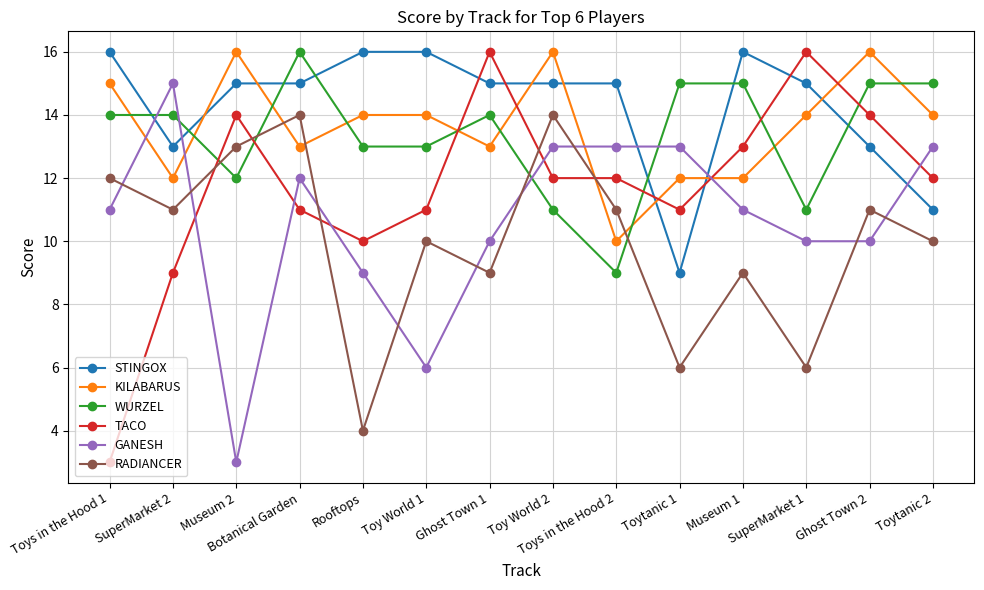

Which series changed the most between Toys in the Hood 1 and SuperMarket 2?

TACO